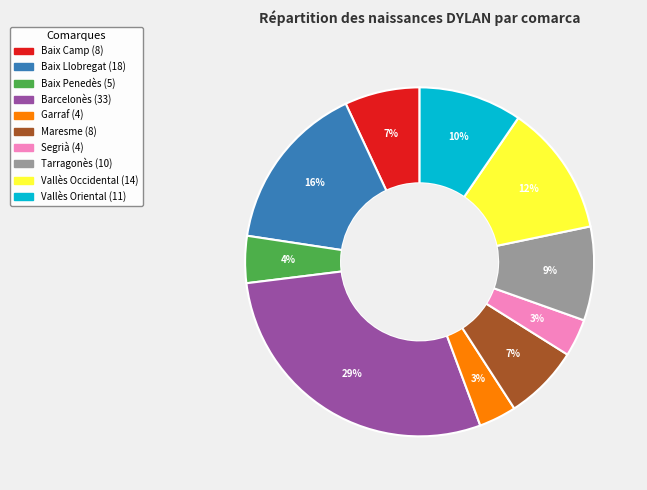

Between Baix Llobregat and Vallès Oriental, which is larger?

Baix Llobregat